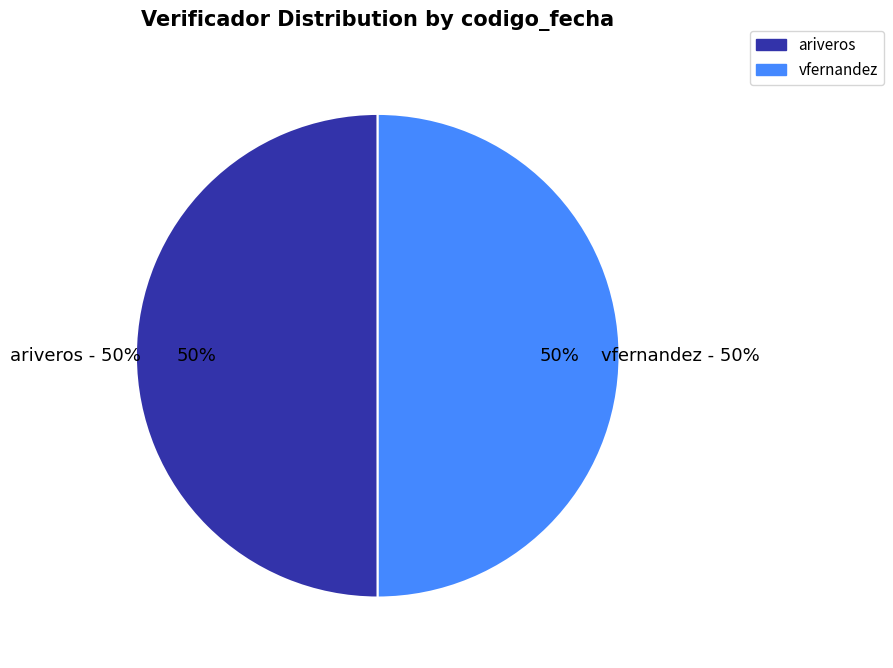

To the nearest percent, what percentage of the pie is ariveros?

50%